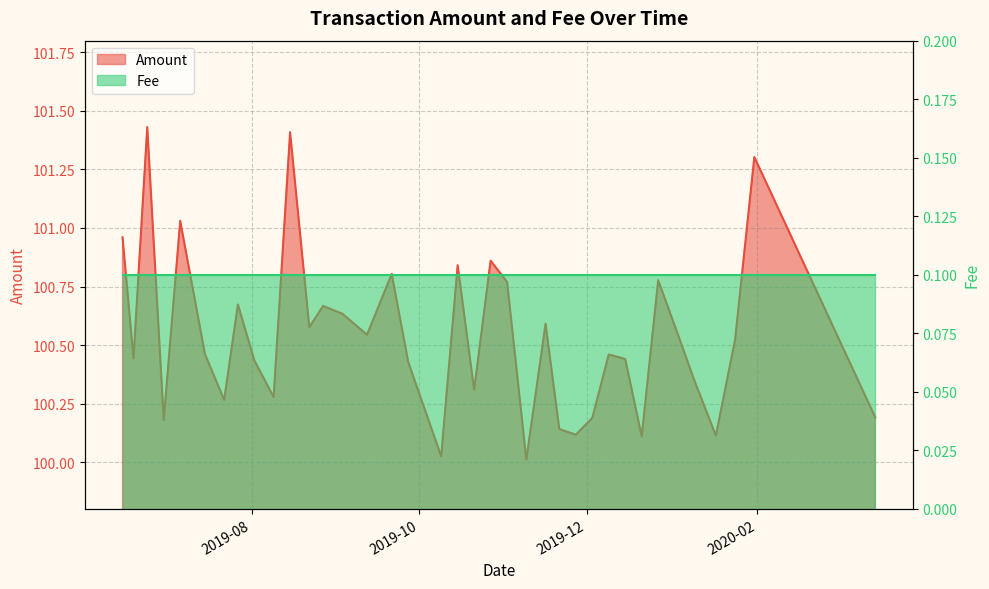

What is the change in value from 2019-08-15 to 2020-01-09?

-1.1